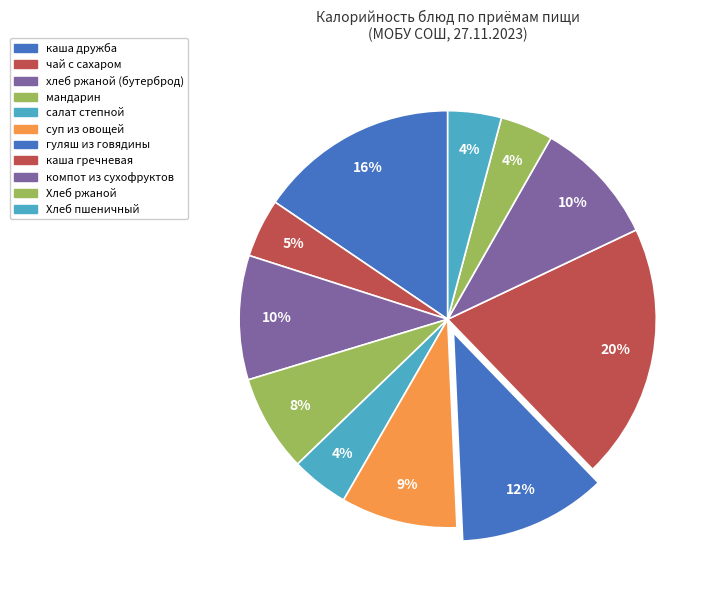

Count the number of slices in the pie.

11